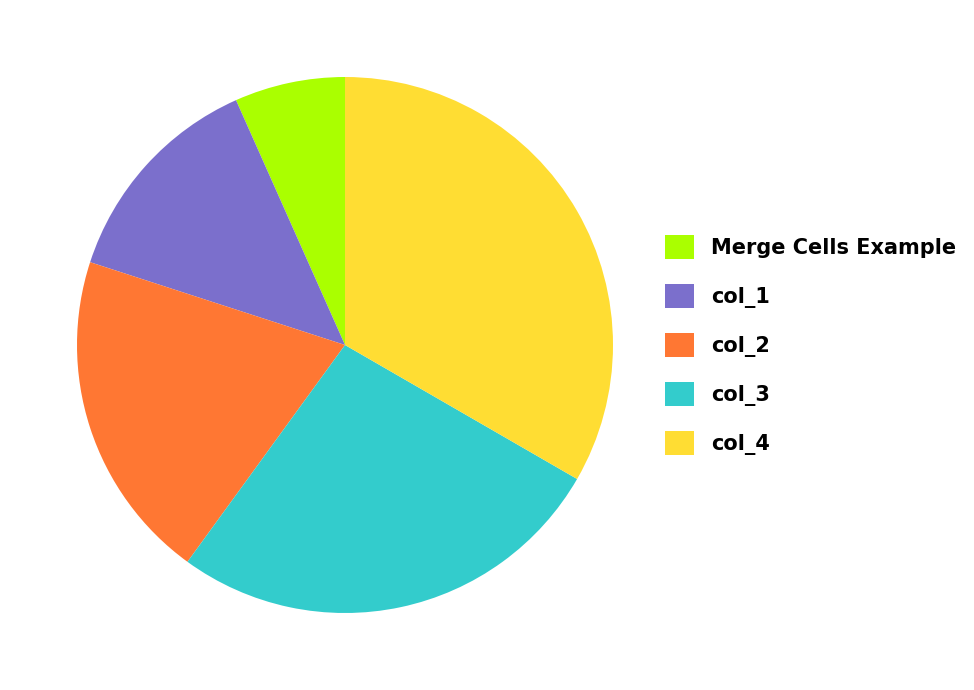

Do col_2 and Merge Cells Example together represent more than half of the pie?

No